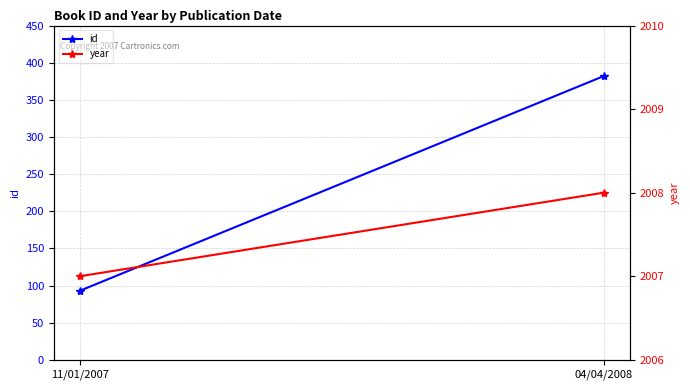

At 04/04/2008, list the series in order from largest to smallest.

year, id